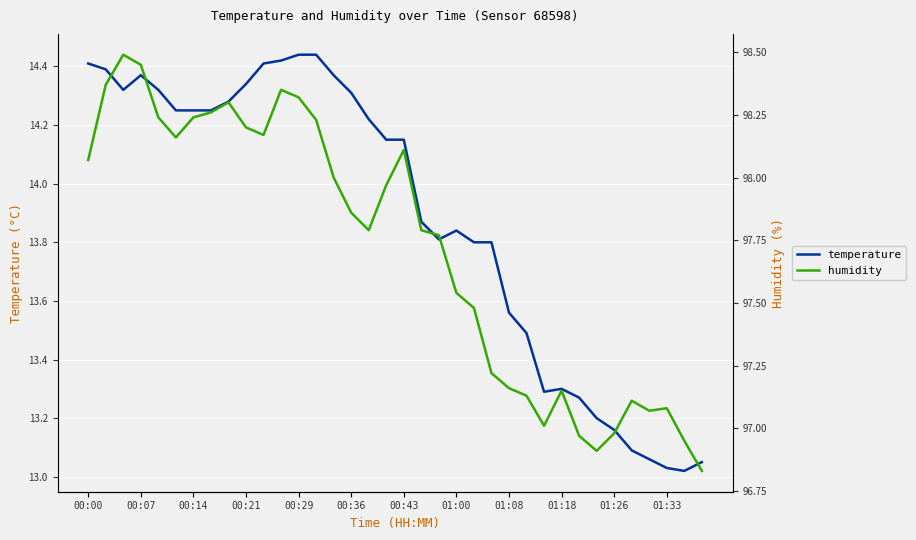

What position from the right is 29?

7